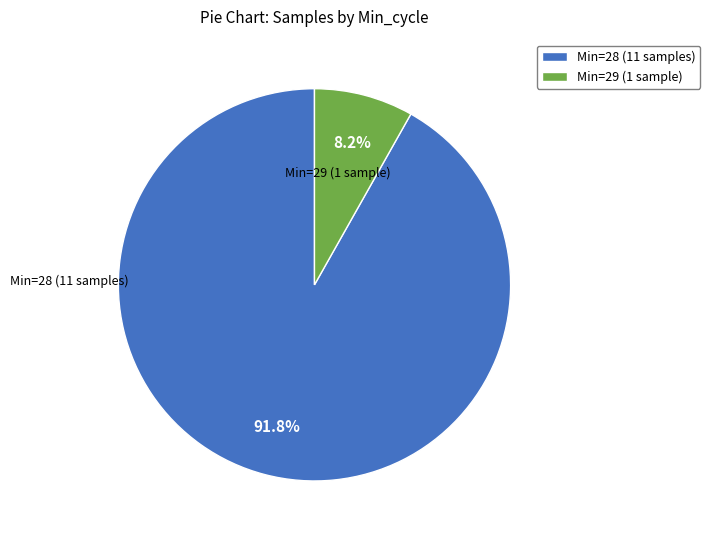

Which slice represents more than half of the pie?

Min=28 (11 samples)